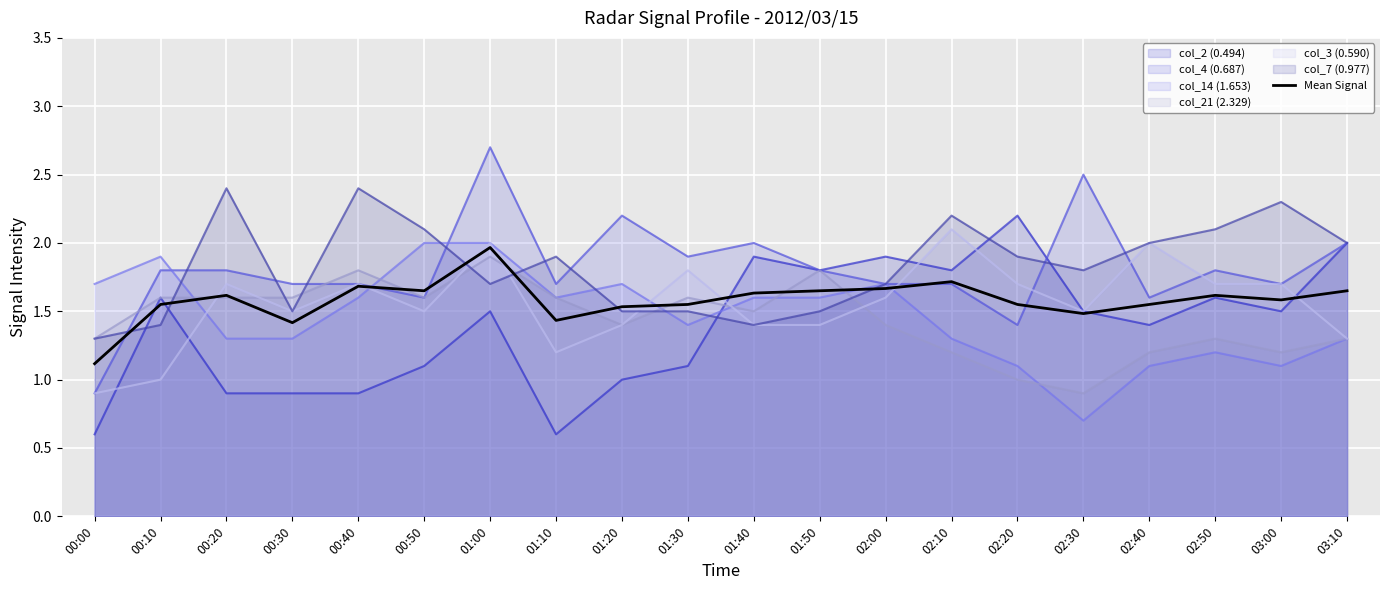

Reading left to right, what are all the values shown in this chart?

00:00=1.1	00:10=1.6	00:20=1.6	00:30=1.4	00:40=1.7	00:50=1.7	01:00=2.0	01:10=1.4	01:20=1.5	01:30=1.6	01:40=1.6	01:50=1.7	02:00=1.7	02:10=1.7	02:20=1.6	02:30=1.5	02:40=1.6	02:50=1.6	03:00=1.6	03:10=1.6